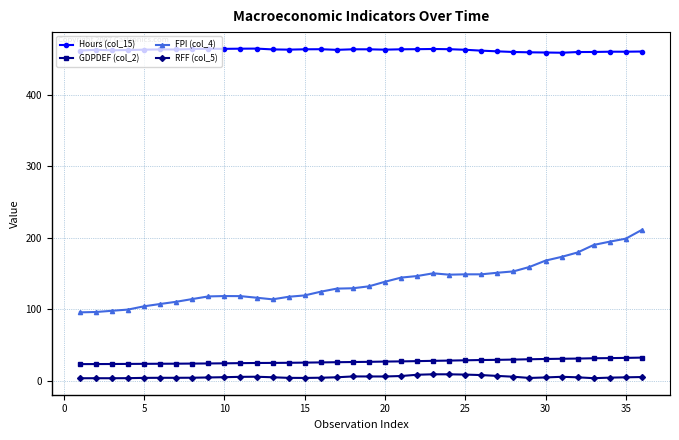

At how many categories does at least one series exceed 19?

36